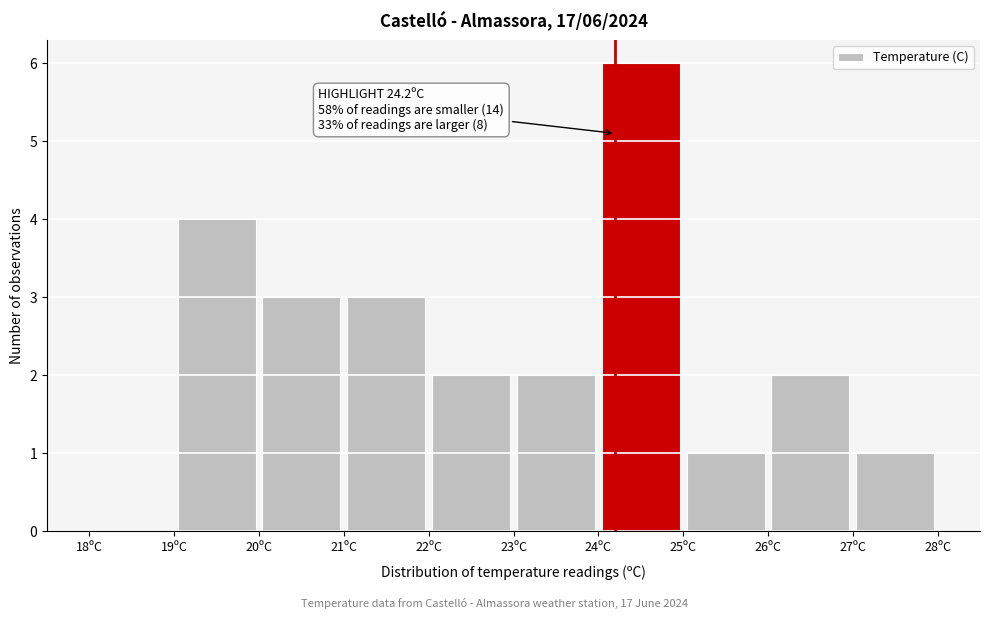

Over which range of the x-axis is the bar tallest?

24 to 25